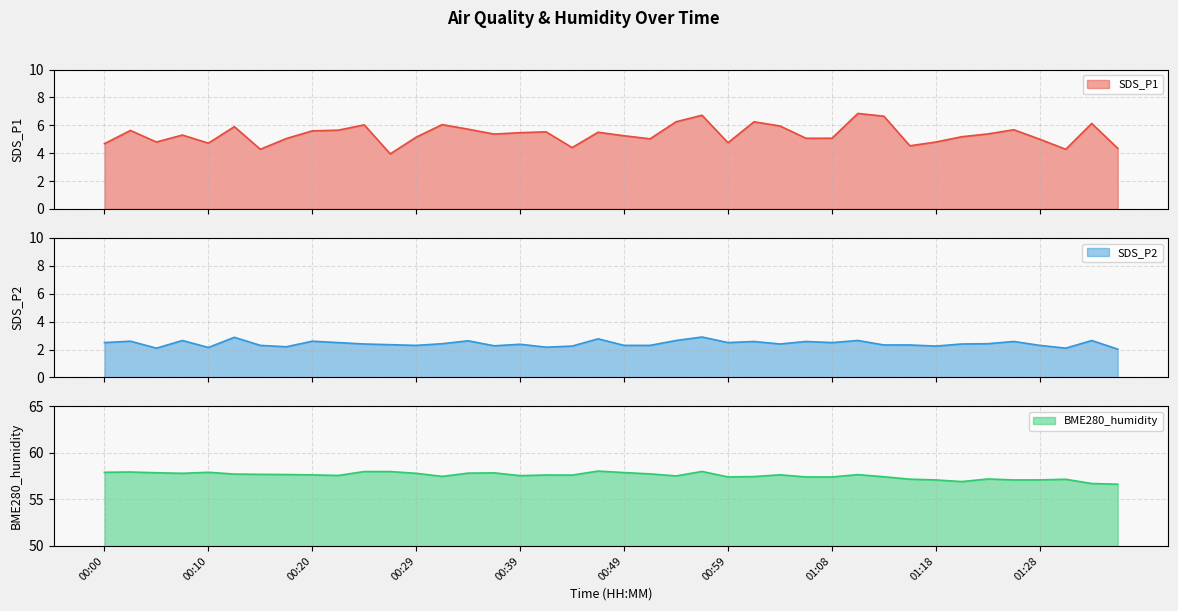

Where is the first local minimum for SDS_P2?

00:05